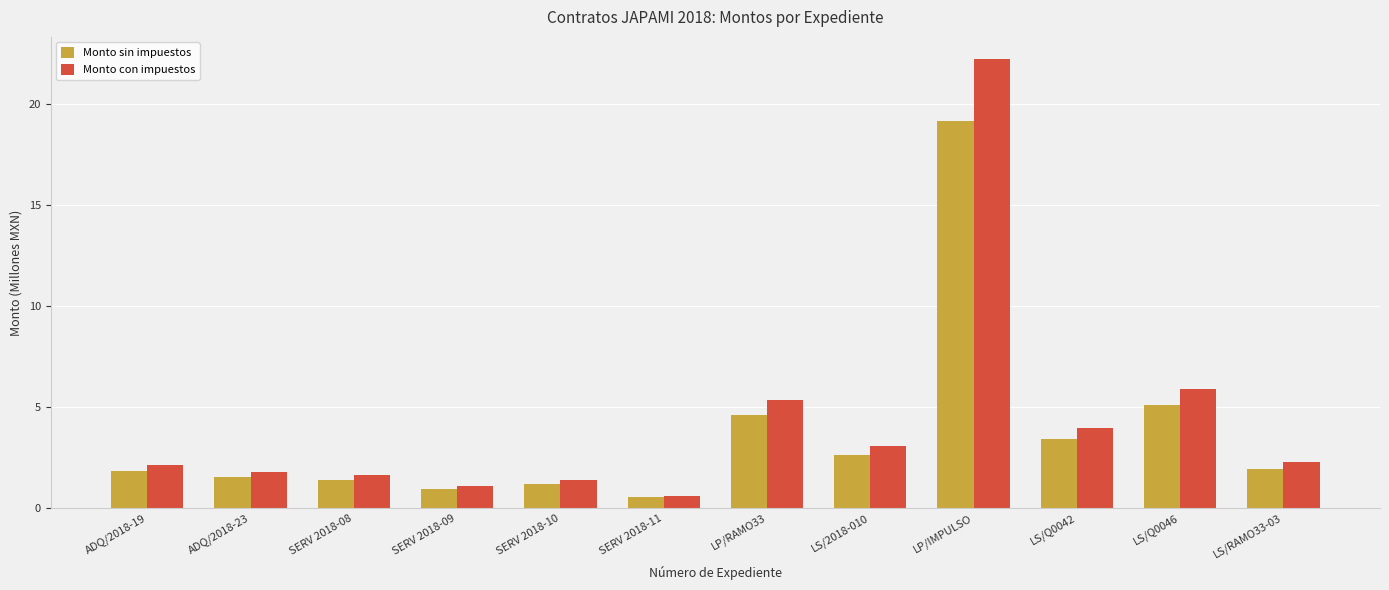

True or false: Monto con impuestos has a value of 12.3 at LP/IMPULSO.

False